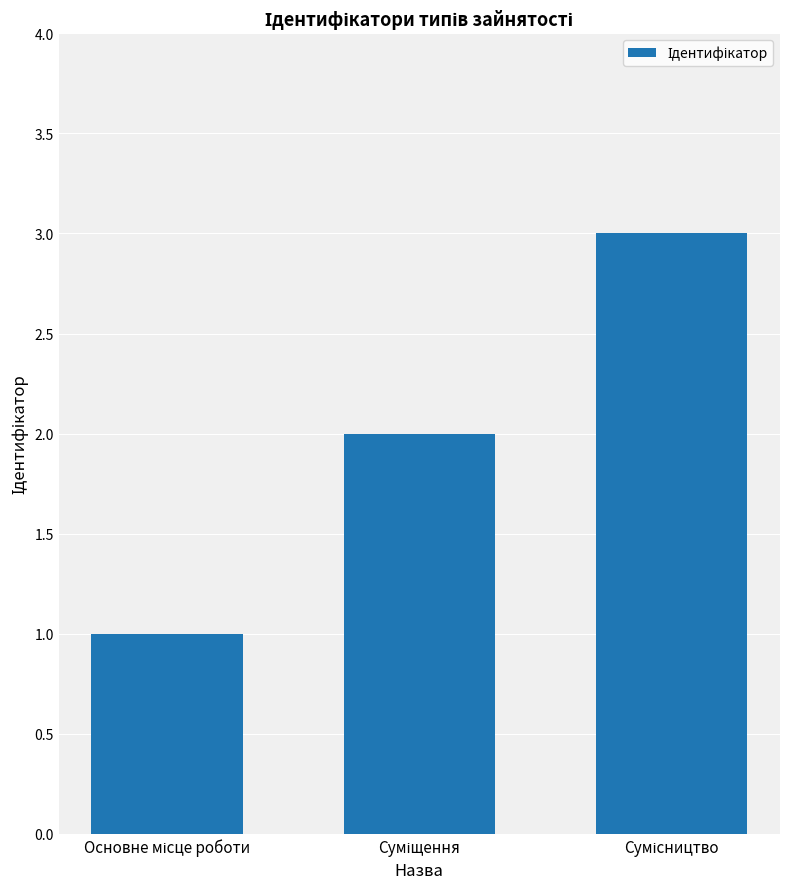

What is the difference between the maximum and minimum values?

2